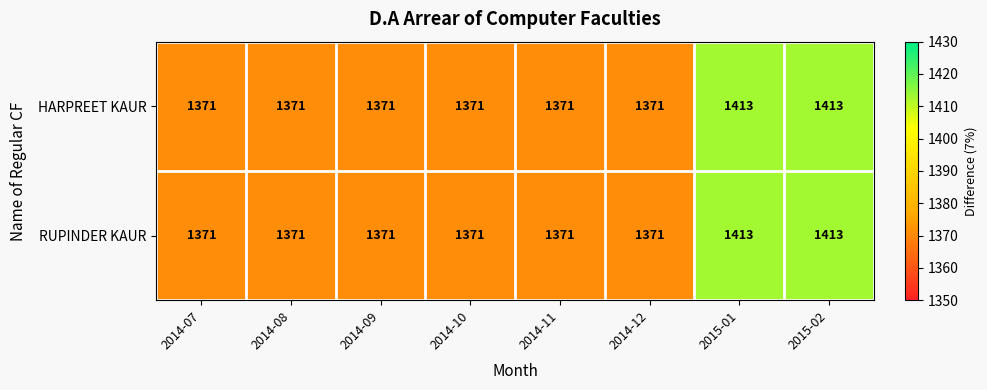

The value of HARPREET KAUR at 2015-01 is 750. True or false?

False